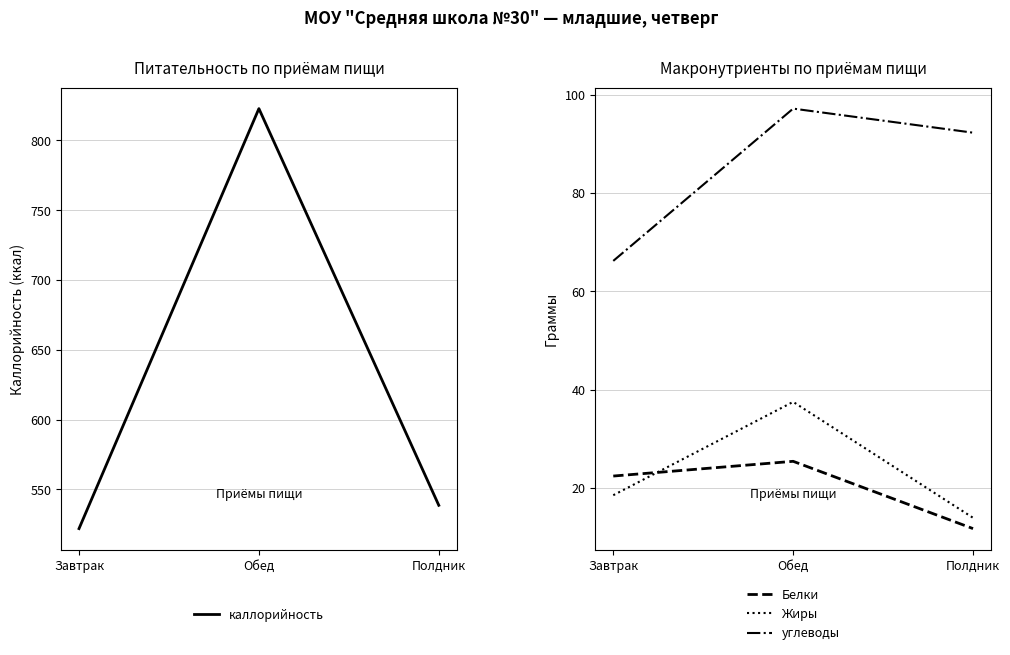

What is the difference between the maximum and minimum values in the каллорийность series?

300.9